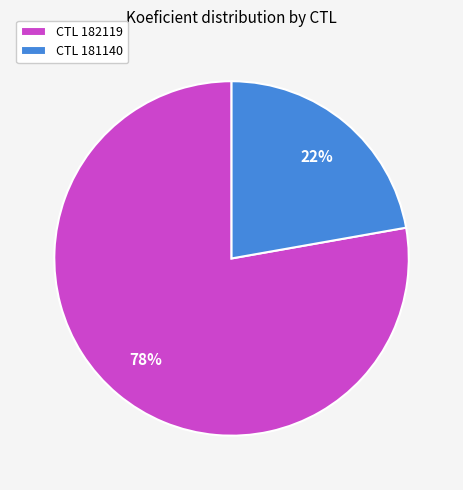

Combined, do CTL 182119 and CTL 181140 account for over 50%?

Yes